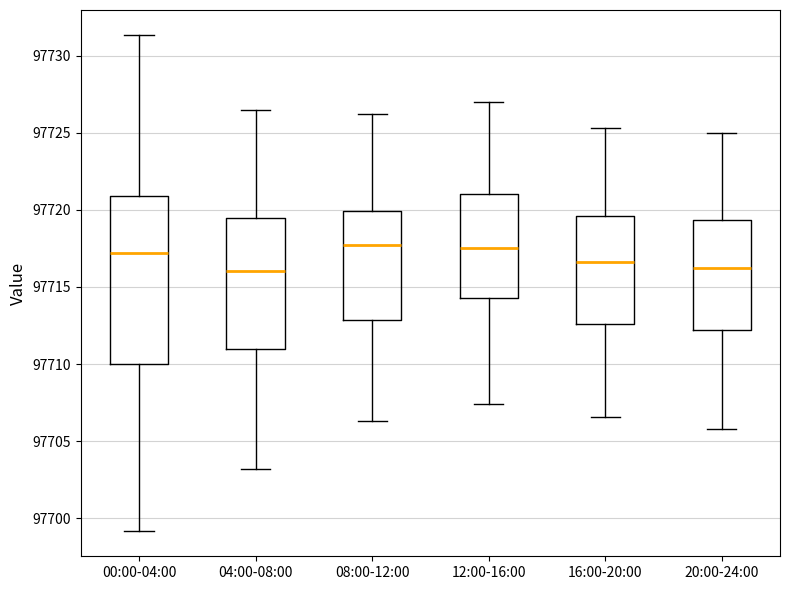

Comparing the boxes themselves (not the whiskers), which one is the tallest?

00:00-04:00